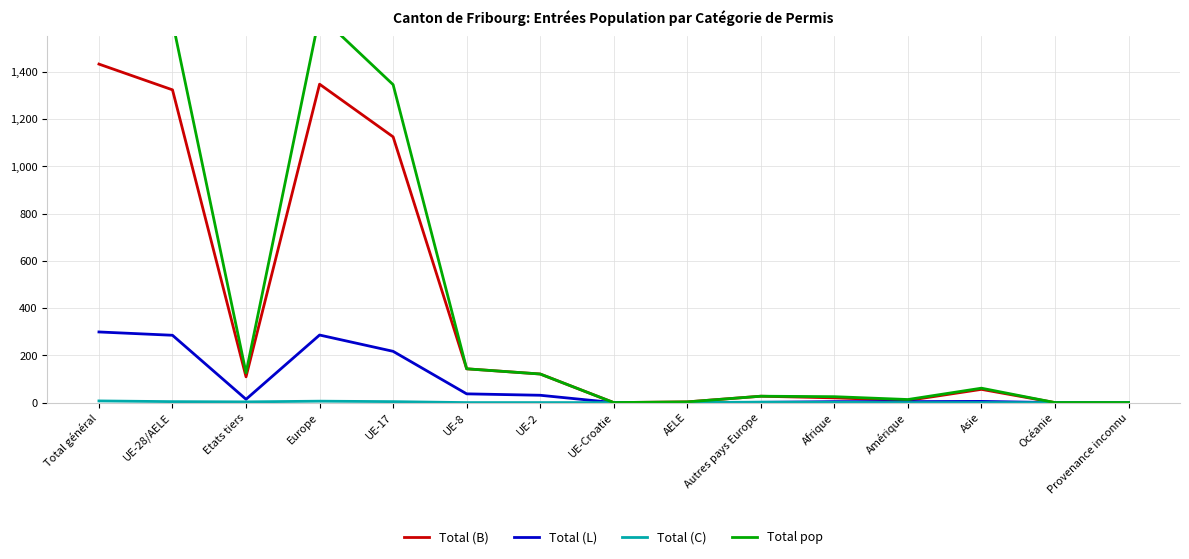

Reading right to left, transcribe all the data shown in this chart.

Total (B): 0	0	56	9	20	27	3	0	121	143	1125	1348	109	1324	1433
Total (L): 0	0	5	4	4	1	0	0	31	37	217	286	14	285	299
Total (C): 0	0	0	0	1	2	0	0	0	0	4	6	3	4	7
Total pop: 0	0	61	13	25	27	3	0	121	143	1346	1640	126	1613	1739